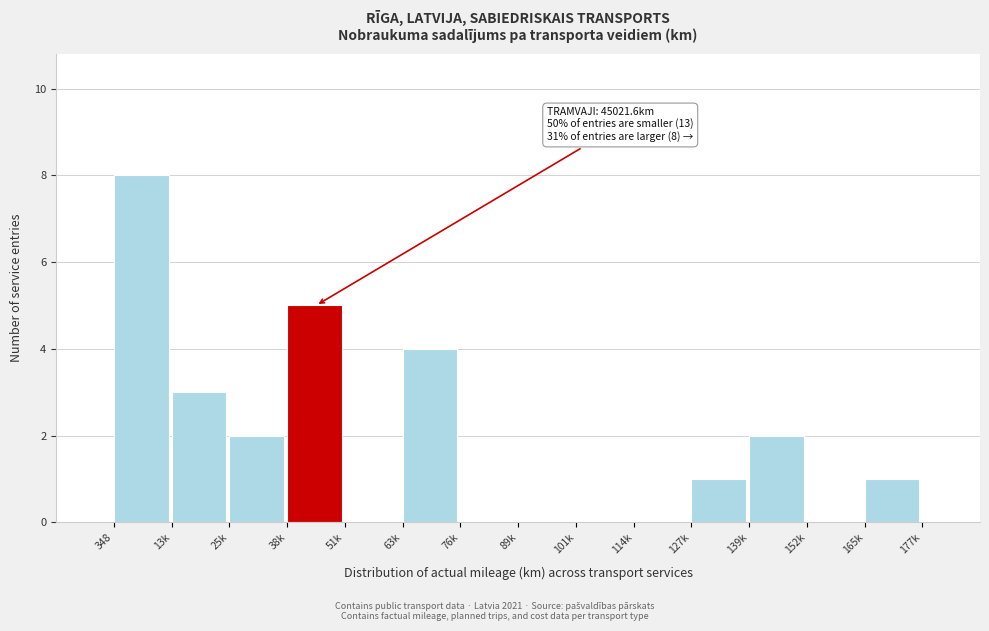

Reading left to right, list all the values displayed in this chart.

348=8	13k=3	25k=2	38k=5	51k=0	63k=4	76k=0	89k=0	101k=0	114k=0	127k=1	139k=2	152k=0	165k=1